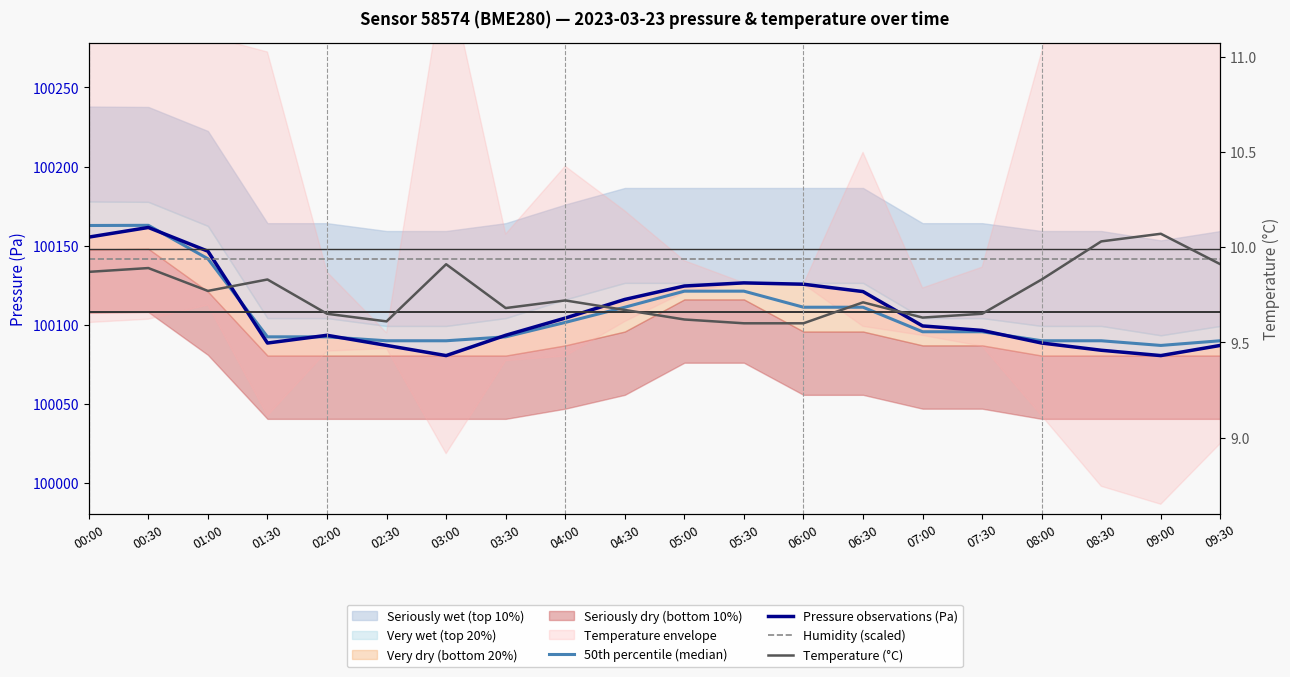

True or false: Humidity (scaled) and 50th percentile (median) cross at least once.

True